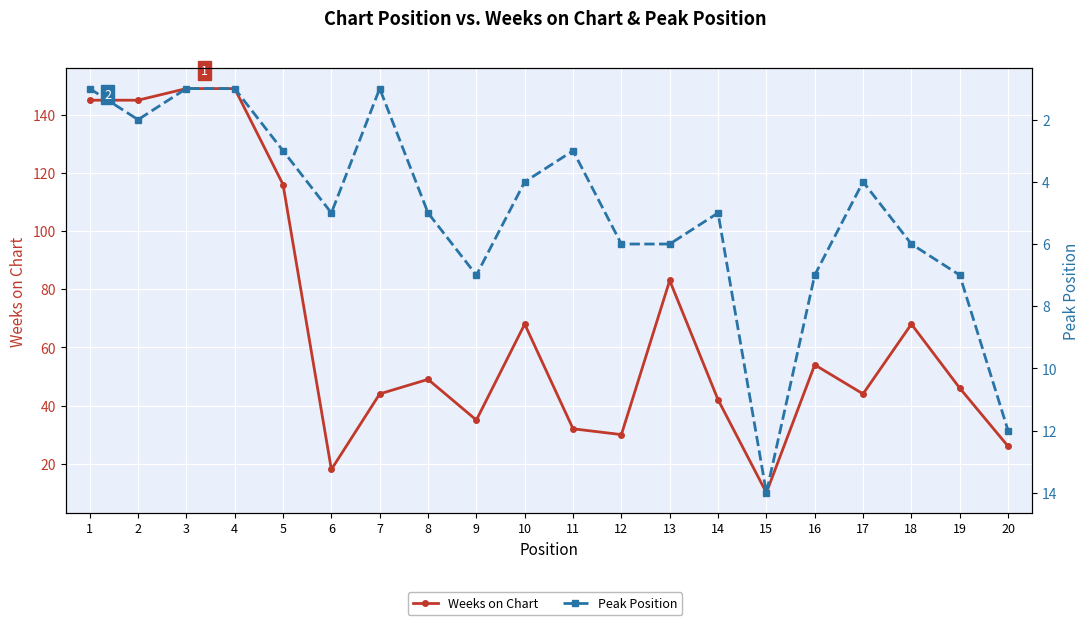

Reading left to right, extract all data points from this chart.

Weeks on Chart: 1=145	2=145	3=149	4=149	5=116	6=18	7=44	8=49	9=35	10=68	11=32	12=30	13=83	14=42	15=10	16=54	17=44	18=68	19=46	20=26
Peak Position: 1=1	2=2	3=1	4=1	5=3	6=5	7=1	8=5	9=7	10=4	11=3	12=6	13=6	14=5	15=14	16=7	17=4	18=6	19=7	20=12